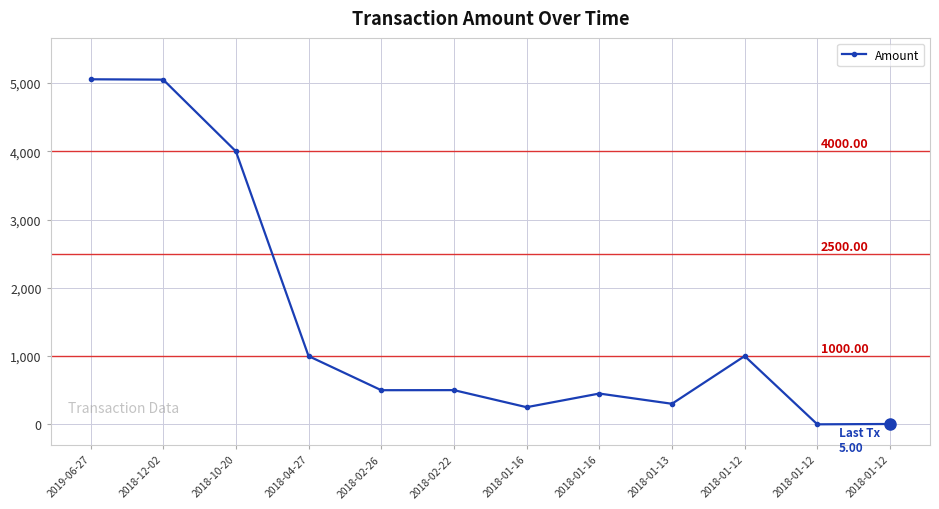

Rank the categories by value from lowest to highest.

2018-01-12, 2018-01-12, 2018-01-16, 2018-01-13, 2018-01-16, 2018-02-26, 2018-02-22, 2018-04-27, 2018-01-12, 2018-10-20, 2018-12-02, 2019-06-27